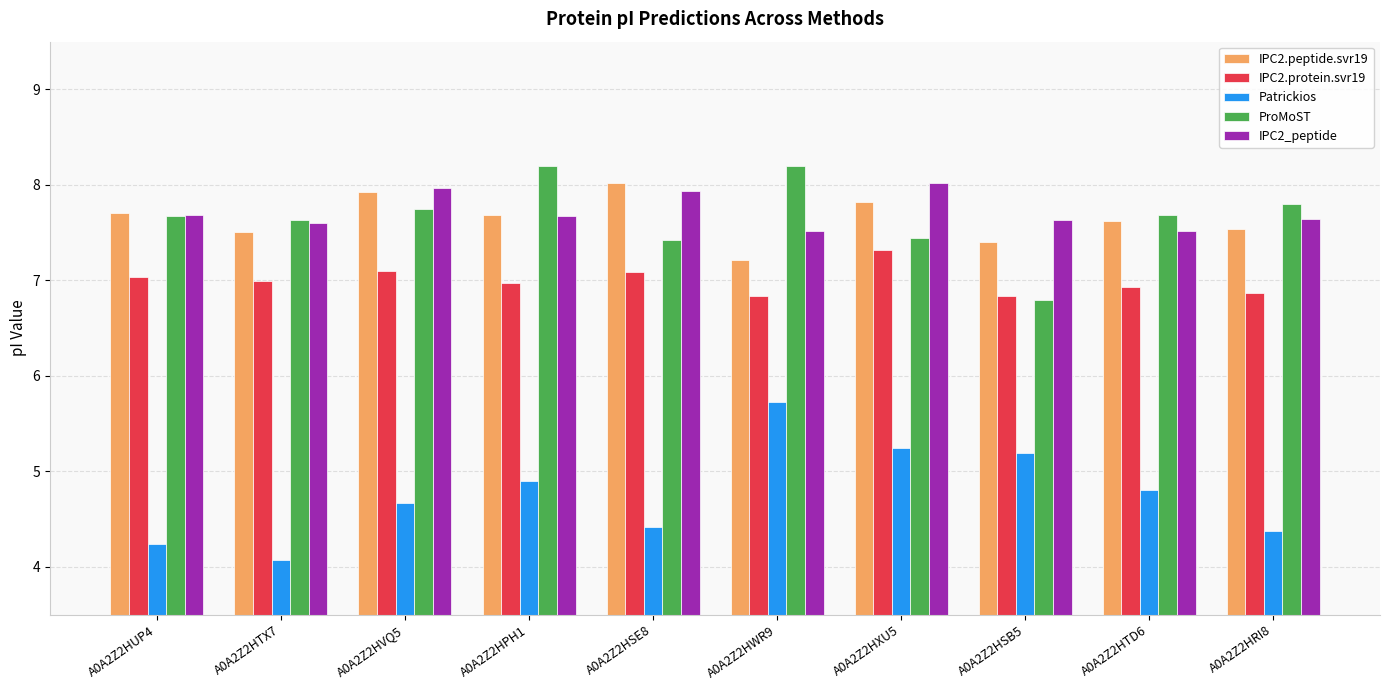

How many bars are there in each group?

5